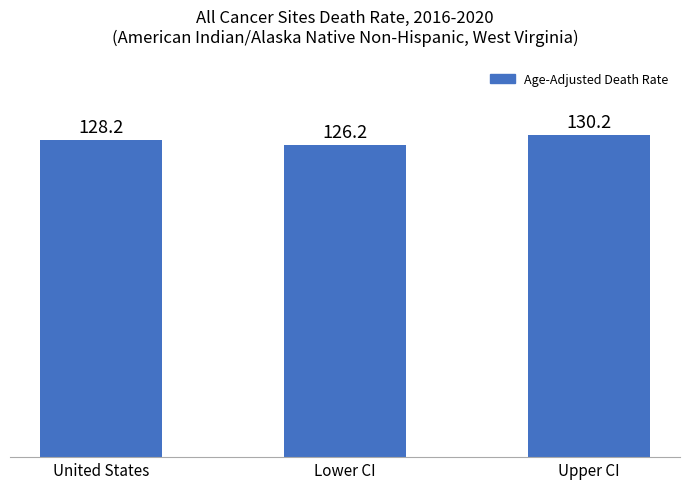

The chart shows a value of 128.2 at United States. True or false?

True